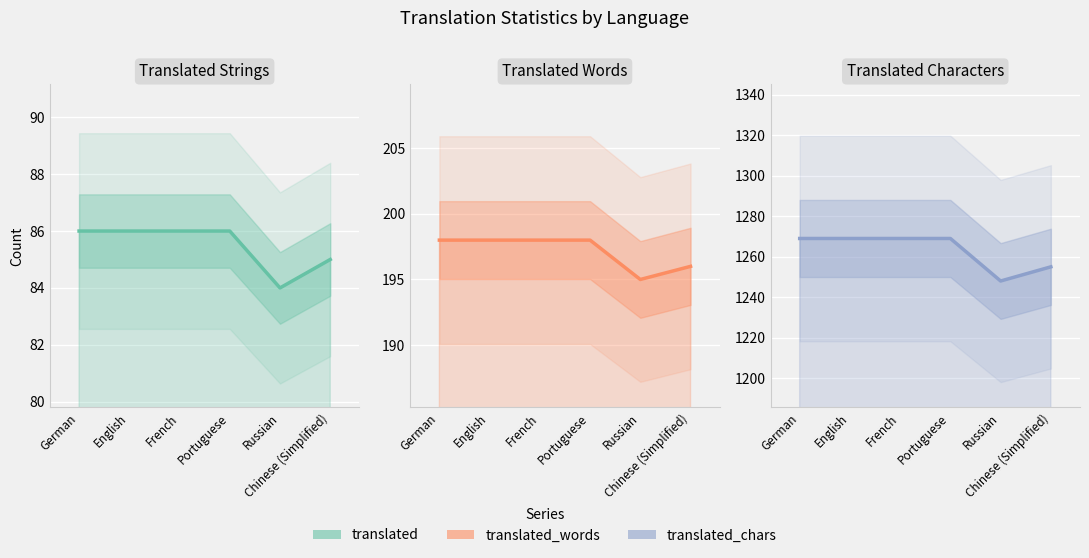

How many groups of bars are there?

6